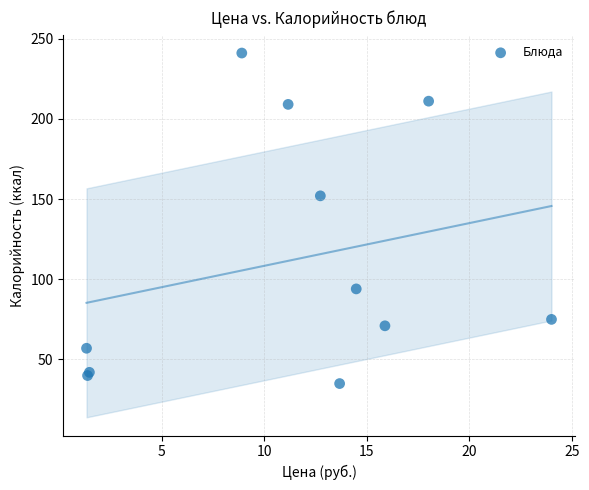

What Y value in the scatter plot is closest to 138?

152